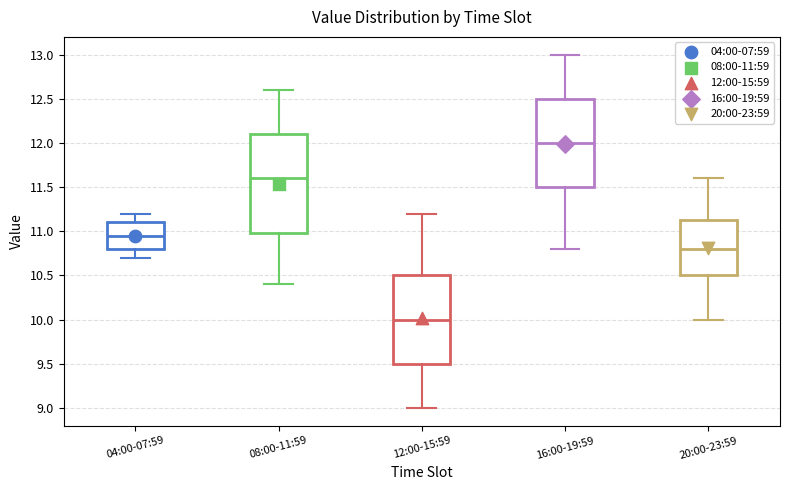

Reading left to right, transcribe this box plot: for each box, give where its median line is, the range the box spans, and where its two whiskers end, as read against the y-axis. The values are not printed on the chart, so give them approximately, as read against the axis.

04:00-07:59: median 10.95, box 10.80 to 11.10, whiskers 10.70 to 11.20
08:00-11:59: median 11.60, box 11.00 to 12.10, whiskers 10.40 to 12.60
12:00-15:59: median 10.00, box 9.50 to 10.50, whiskers 9.00 to 11.20
16:00-19:59: median 12.00, box 11.50 to 12.50, whiskers 10.80 to 13.00
20:00-23:59: median 10.80, box 10.50 to 11.15, whiskers 10.00 to 11.60